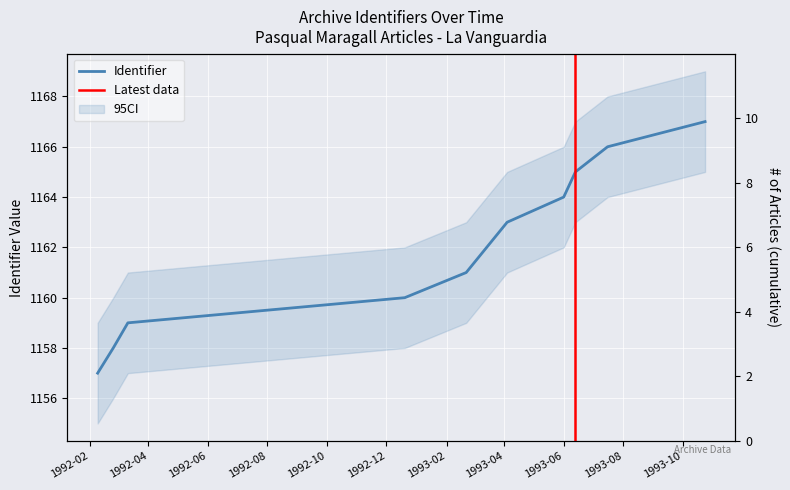

What is the approximate value at 1992-03-11, to the nearest 10?

1160